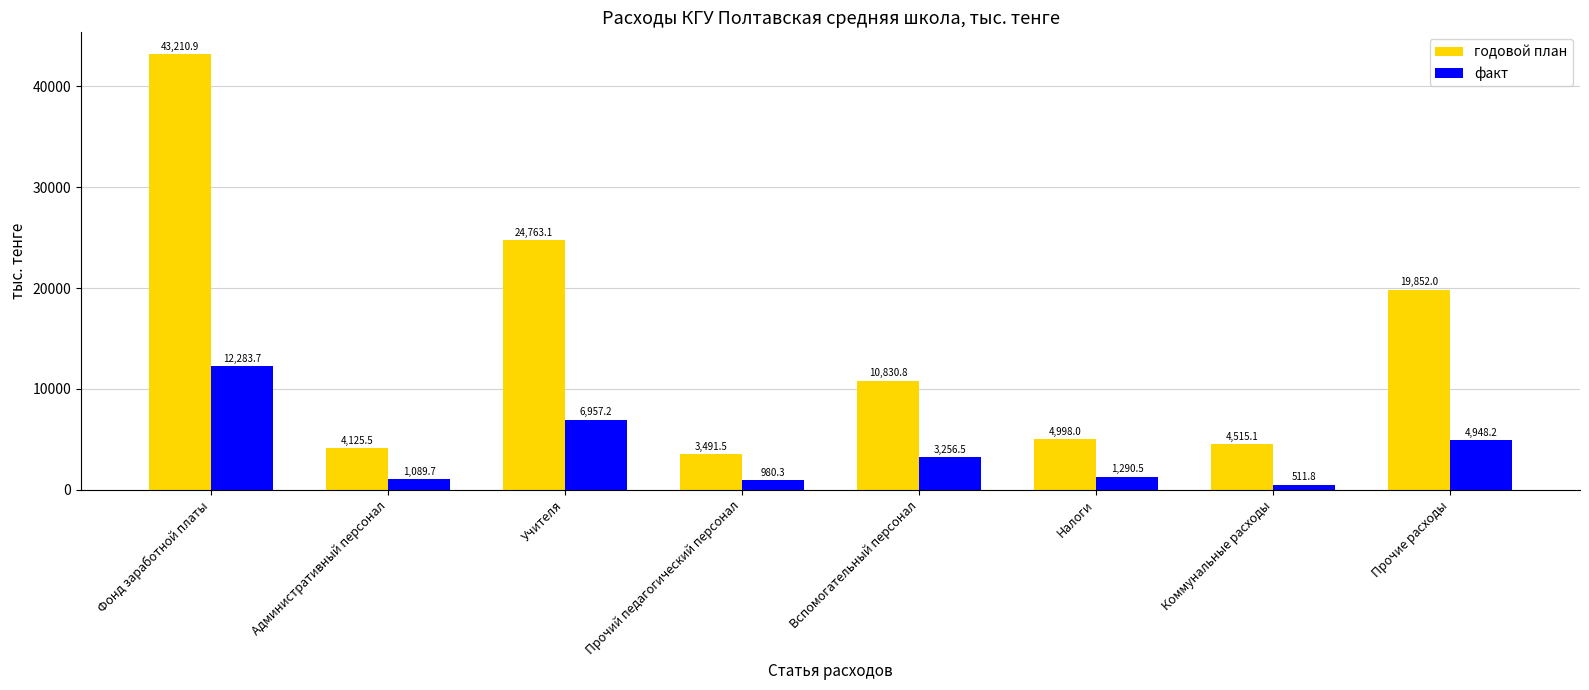

What is the difference between the second highest and second lowest values in the годовой план series?

20637.6